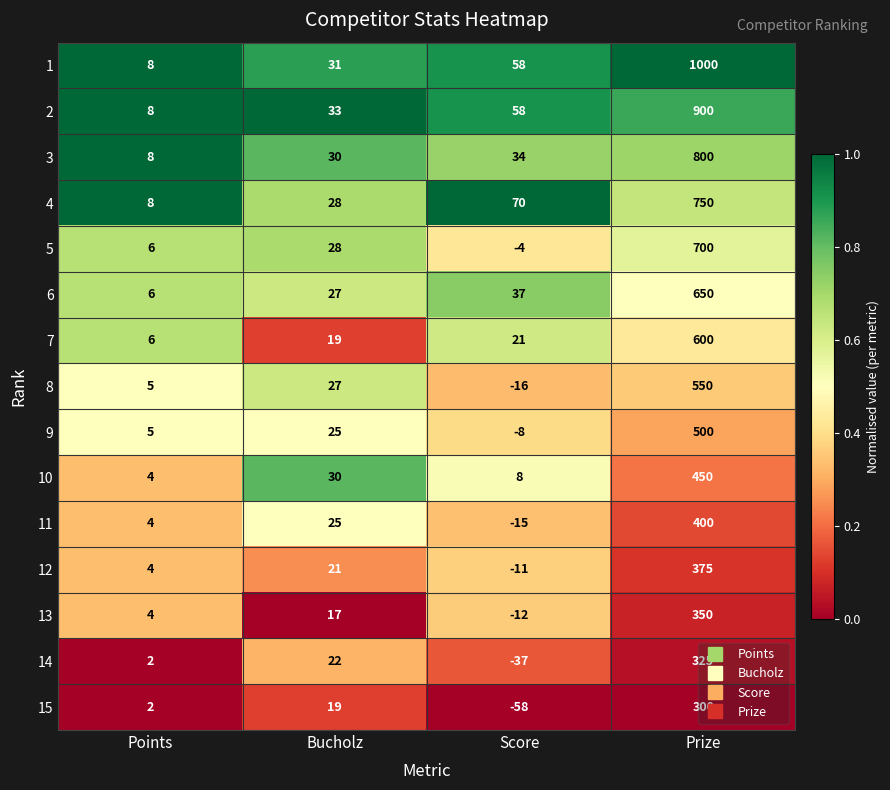

How many data points does each series have?

4